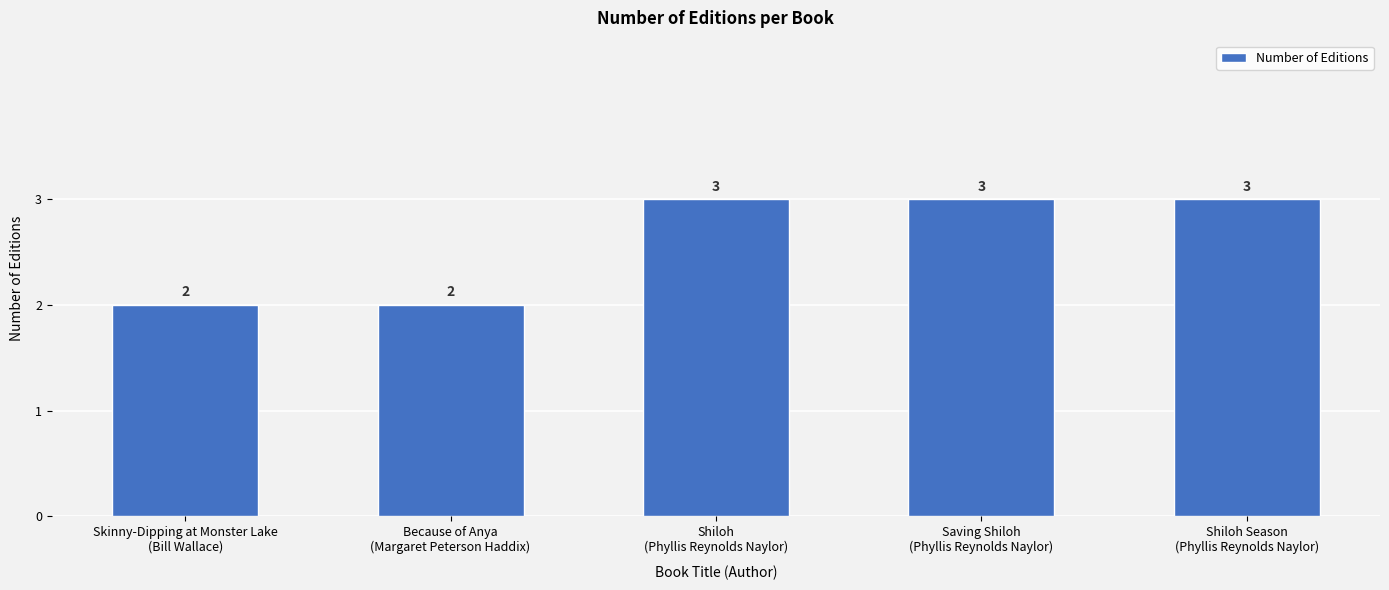

Read the value at Shiloh
(Phyllis Reynolds Naylor).

3